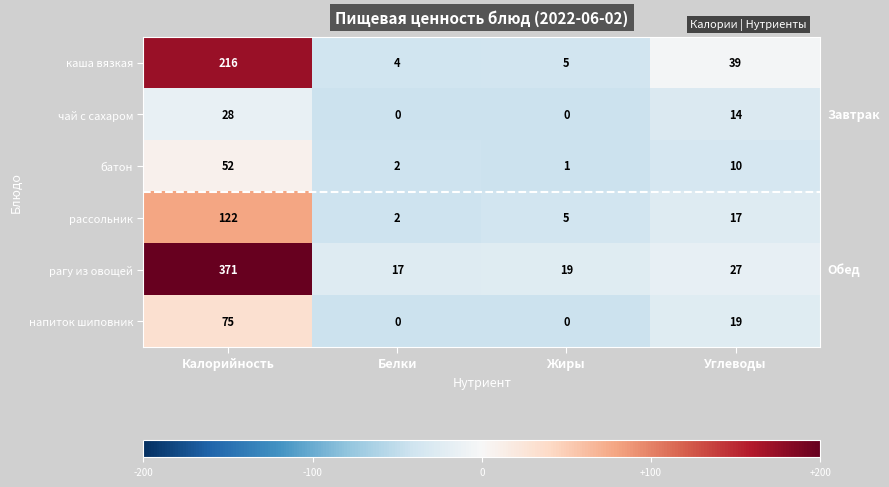

Reading left to right, what are all the values shown in this chart?

каша вязкая: Калорийность=216	Белки=4	Жиры=5	Углеводы=39
чай с сахаром: Калорийность=28	Белки=0	Жиры=0	Углеводы=14
батон: Калорийность=52	Белки=2	Жиры=1	Углеводы=10
рассольник: Калорийность=122	Белки=2	Жиры=5	Углеводы=17
рагу из овощей: Калорийность=371	Белки=17	Жиры=19	Углеводы=27
напиток шиповник: Калорийность=75	Белки=0	Жиры=0	Углеводы=19